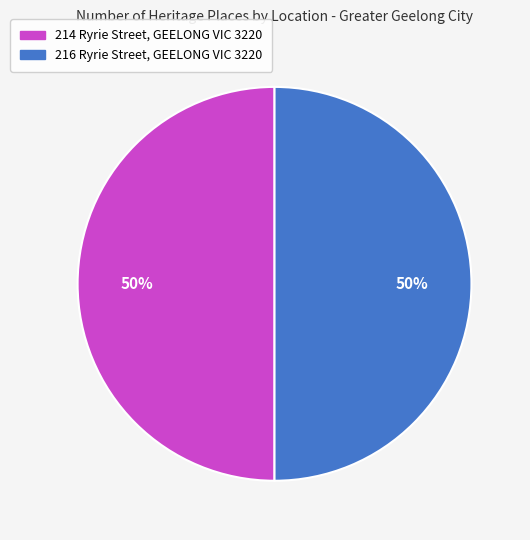

What percentage is the 214 Ryrie Street, GEELONG VIC 3220 slice, to the nearest percent?

50%